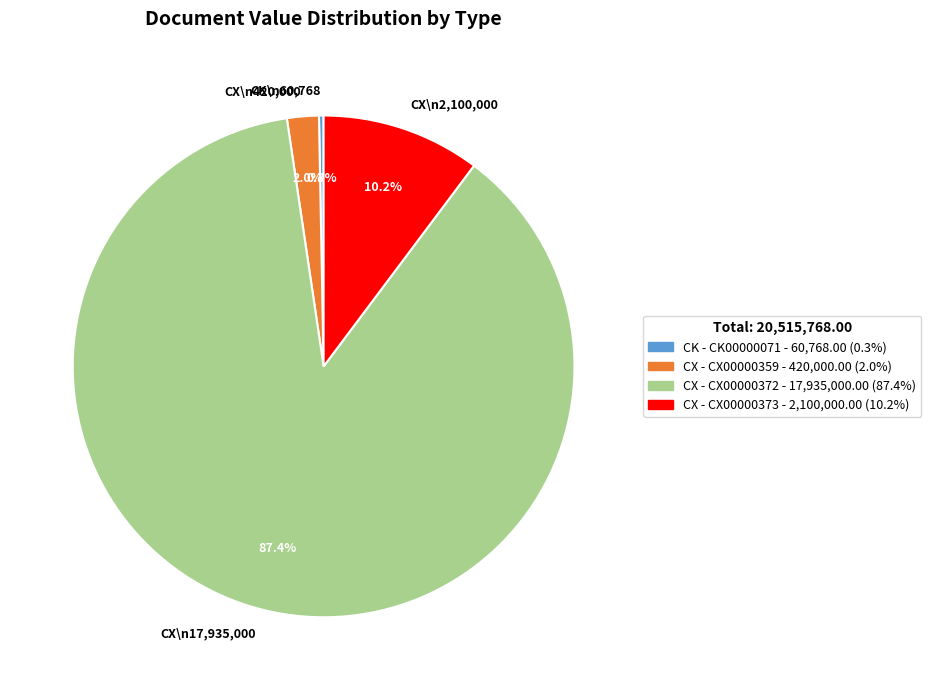

Which has a higher value, CK - CK00000071 or CX - CX00000359?

CX - CX00000359